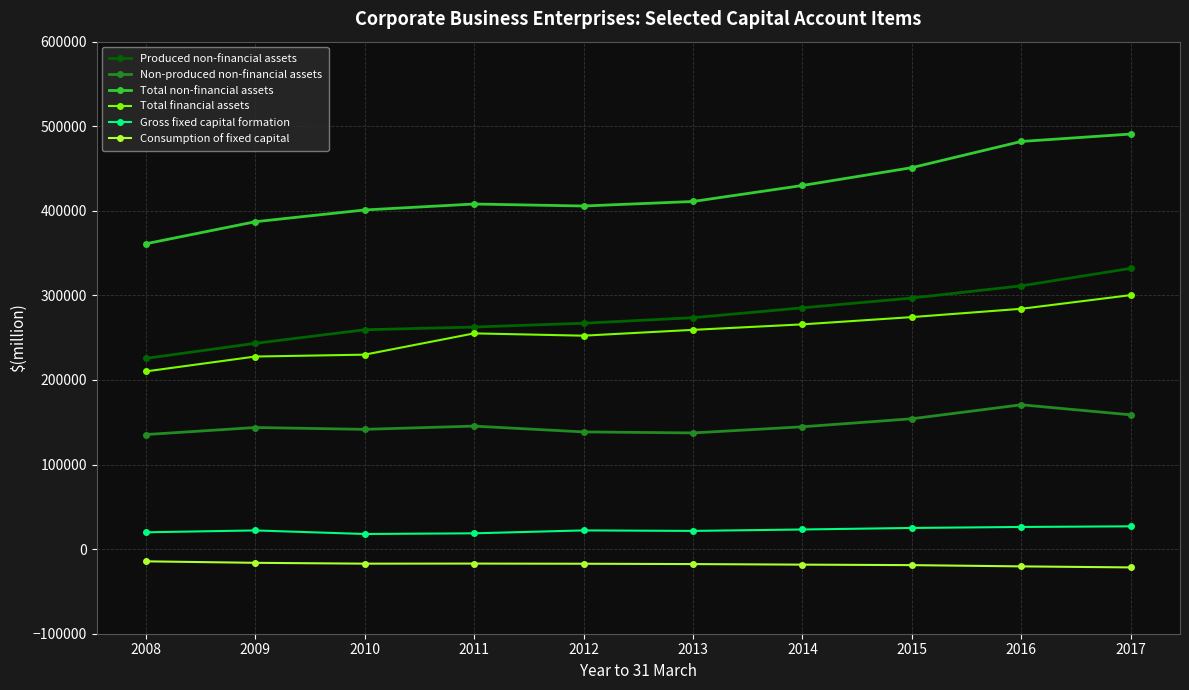

What is the difference between the second highest and minimum values in the Total non-financial assets series?

120992